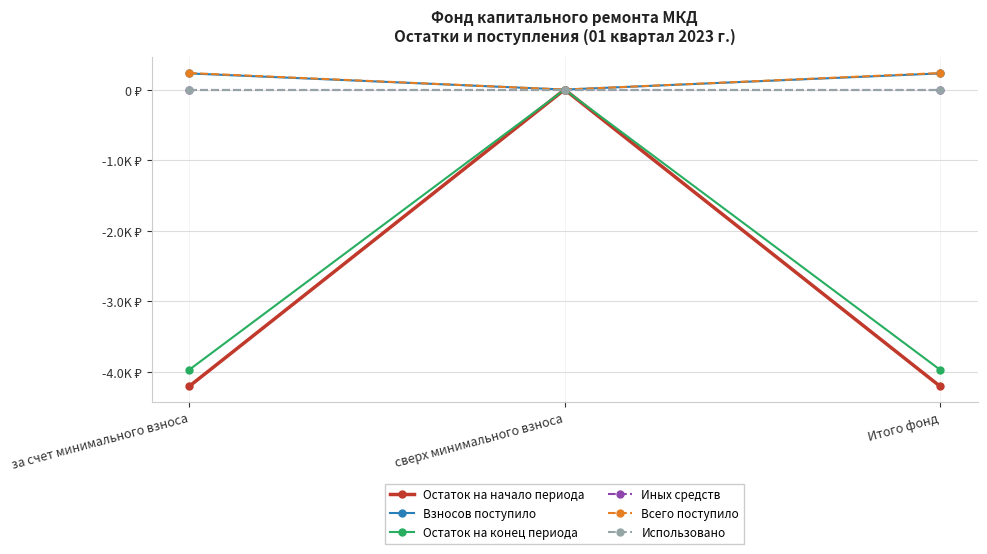

Does the chart have visible grid lines?

Yes